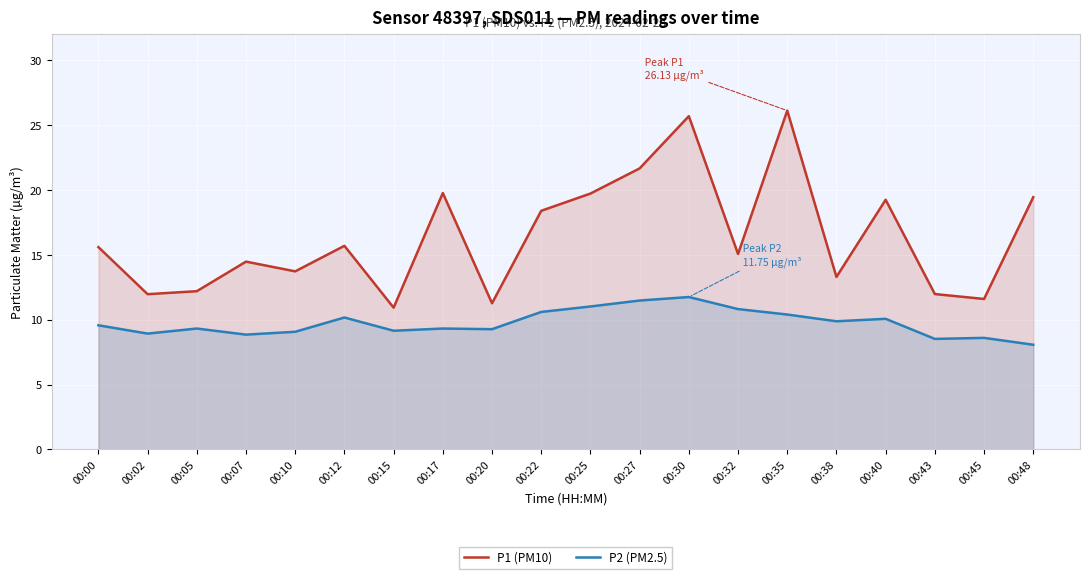

At 00:38, list the series in order from smallest to largest.

P2 (PM2.5), P1 (PM10)